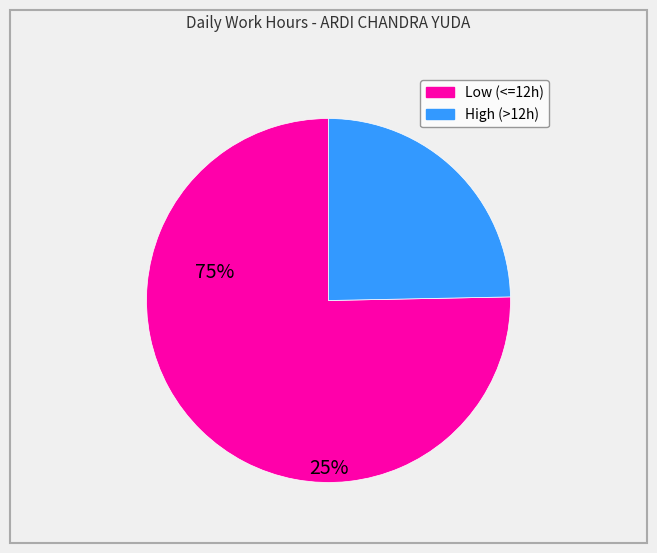

Does any single category account for the majority?

Yes